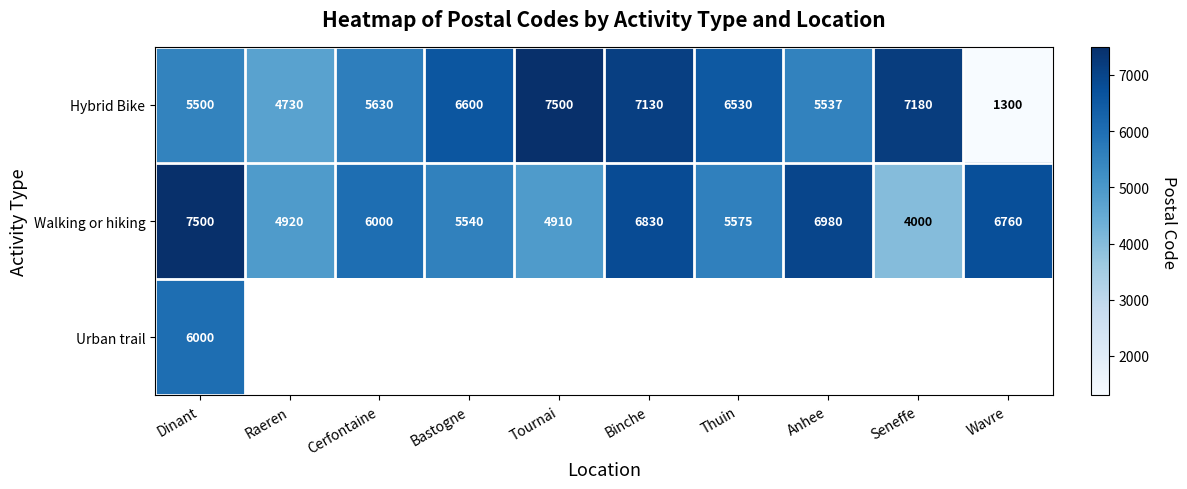

What is the sum of the Walking or hiking values at Tournai and Anhee?

11890